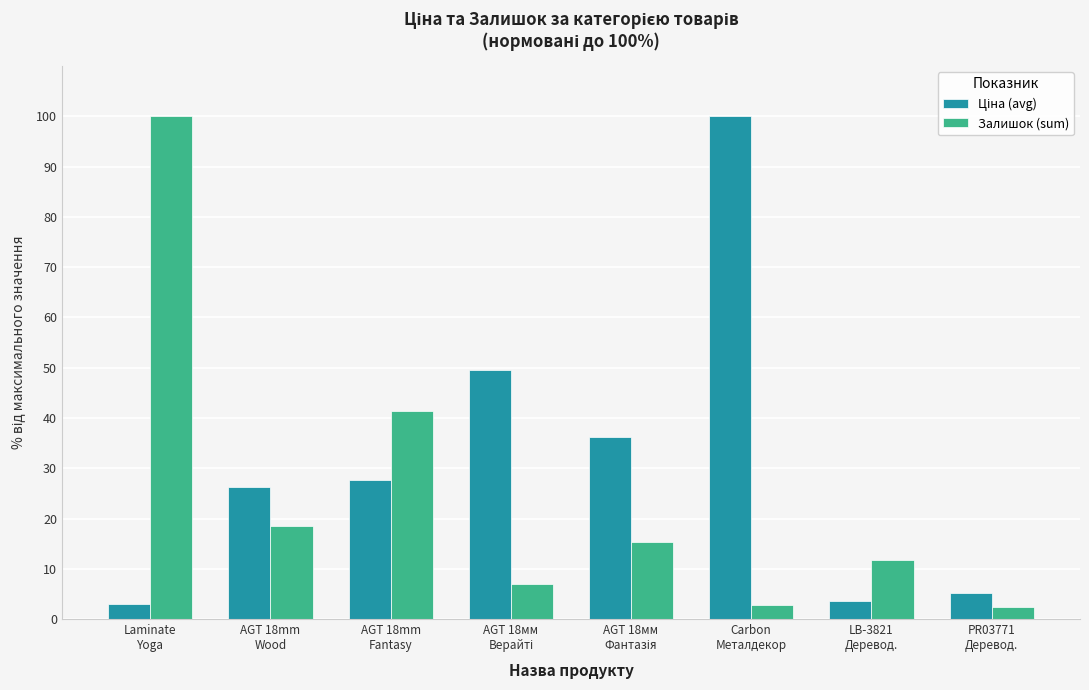

What is the smallest value displayed?

2.3